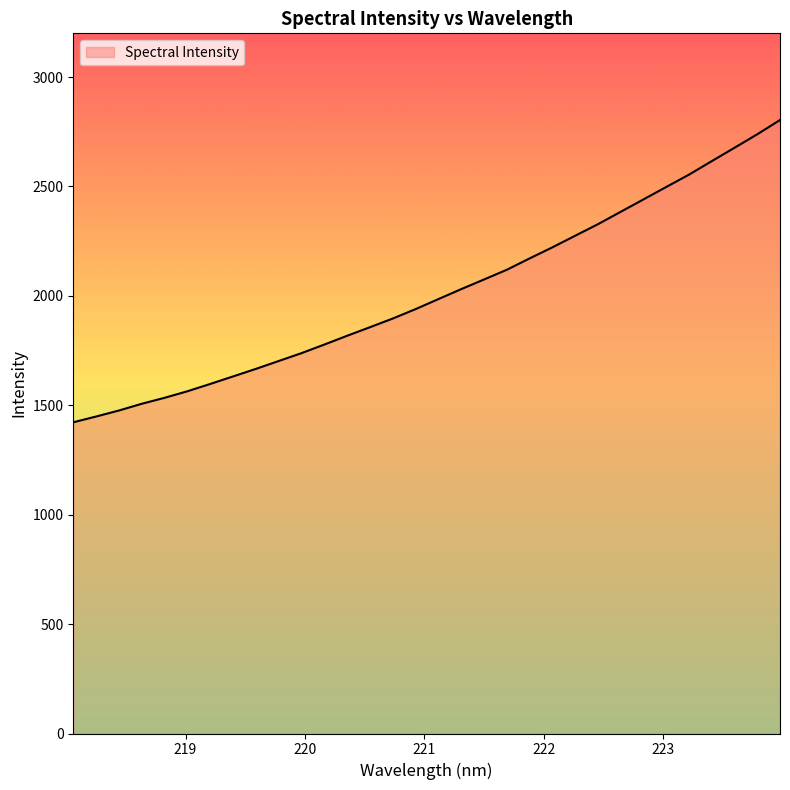

What is the maximum value shown in the chart?

2803.7